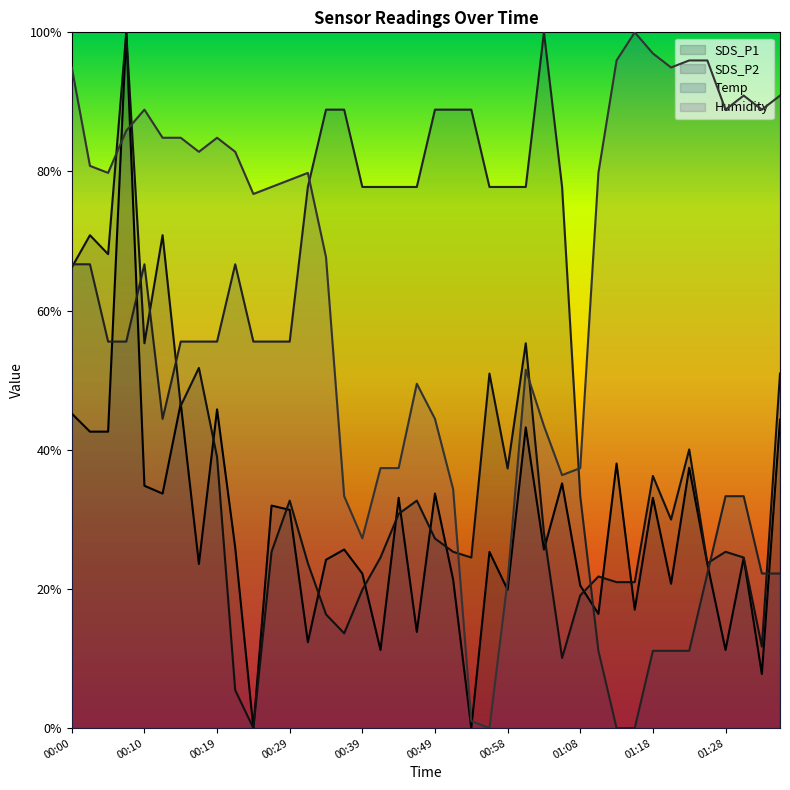

How many interior local peaks does the Humidity series have?

7